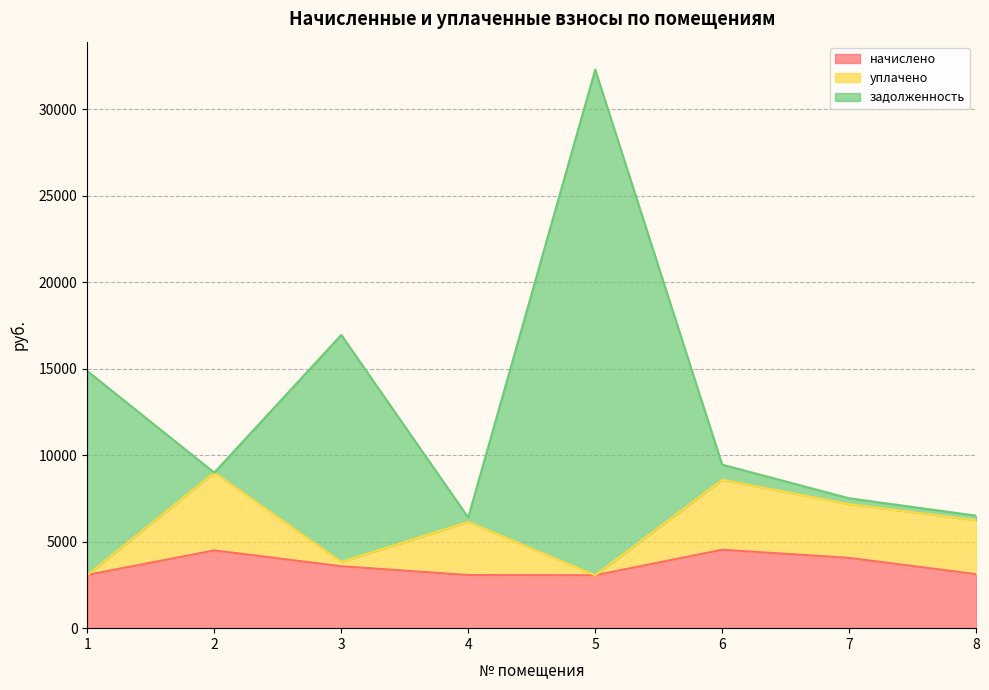

At which category is the sum across all series the highest?

5